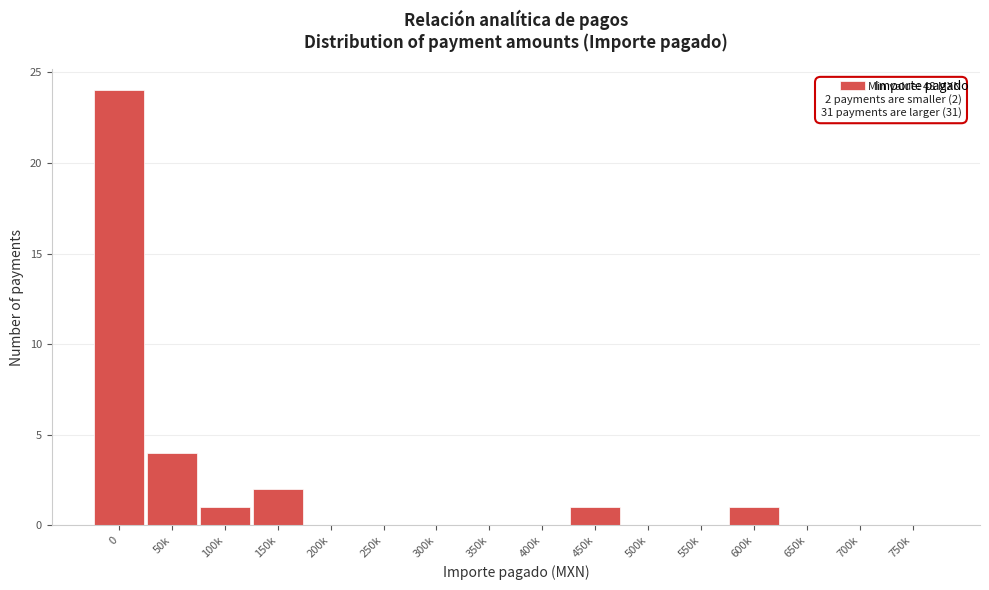

Reading left to right, transcribe all the data shown in this chart.

0=24	50k=4	100k=1	150k=2	200k=0	250k=0	300k=0	350k=0	400k=0	450k=1	500k=0	550k=0	600k=1	650k=0	700k=0	750k=0